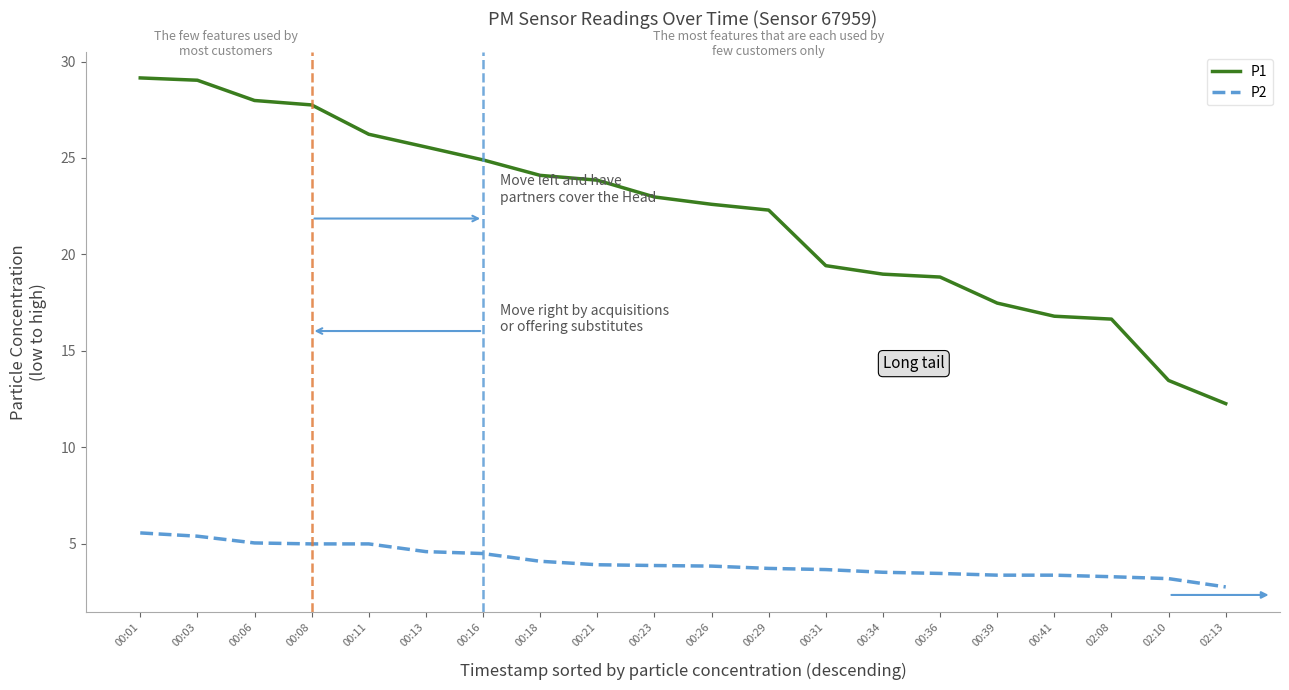

What position from the right is 02:10?

2